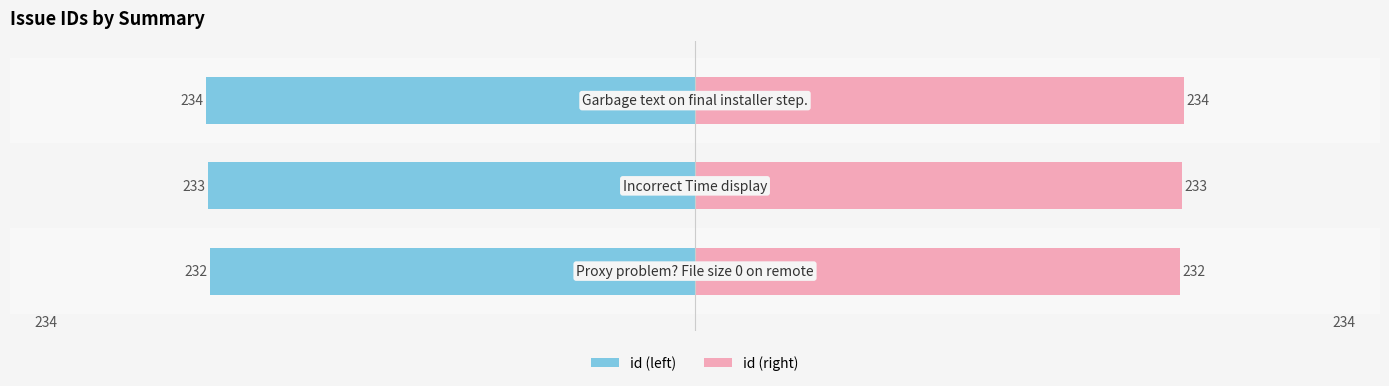

Reading left to right, what are all the values shown in this chart?

id (left): -232	-233	-234
id (right): 232	233	234